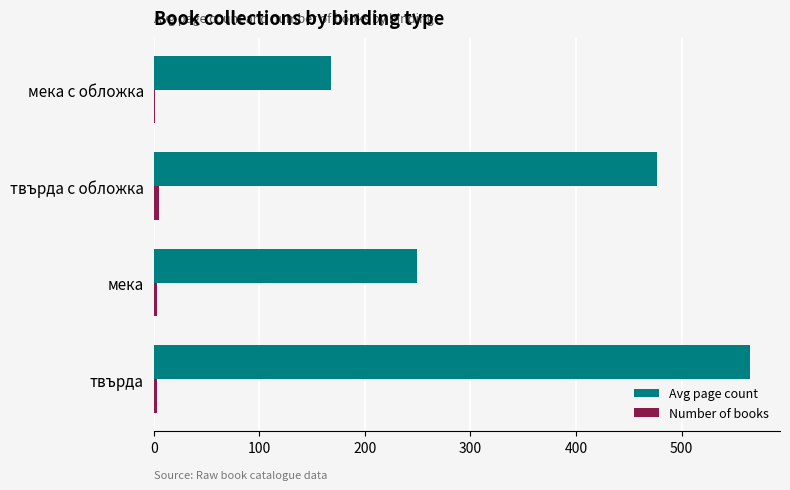

True or false: Avg page count has a value of 225 at мека с обложка.

False